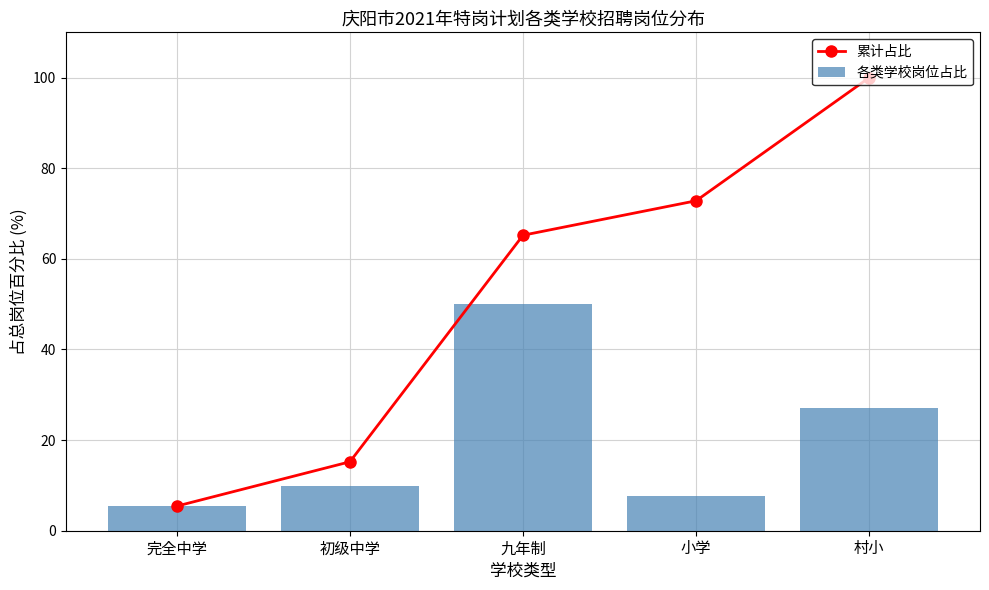

What is the spread (max minus min) of values at 九年制?

15.2